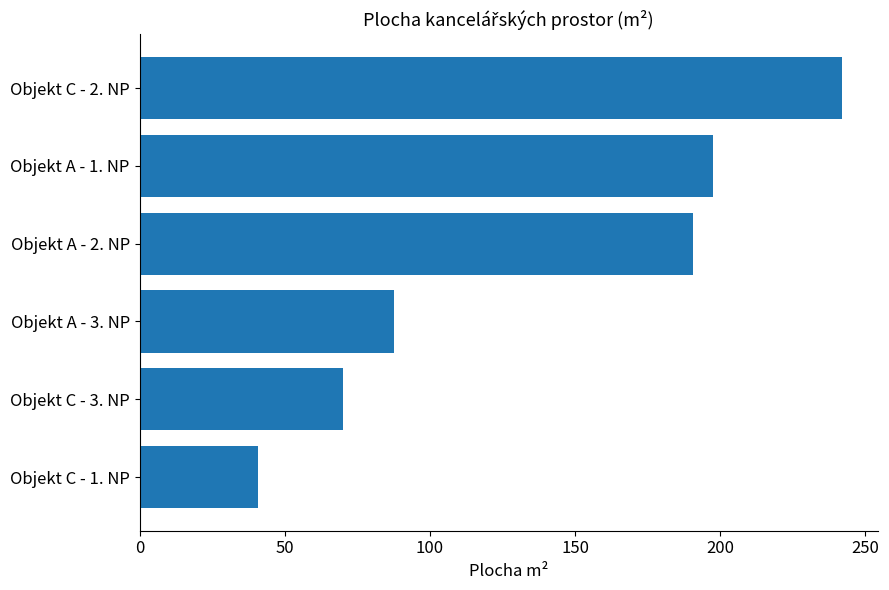

What is the difference between the maximum and minimum values?

201.1